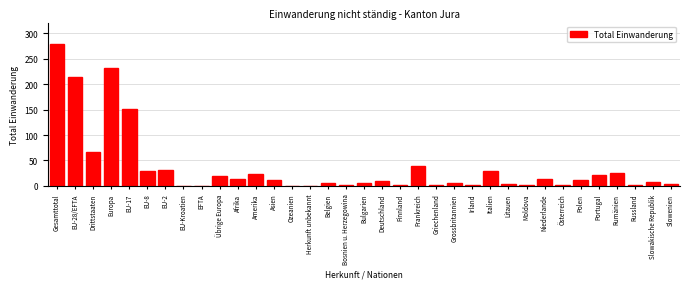

What is the sum of the values at EU-Kroatien and Italien?

30